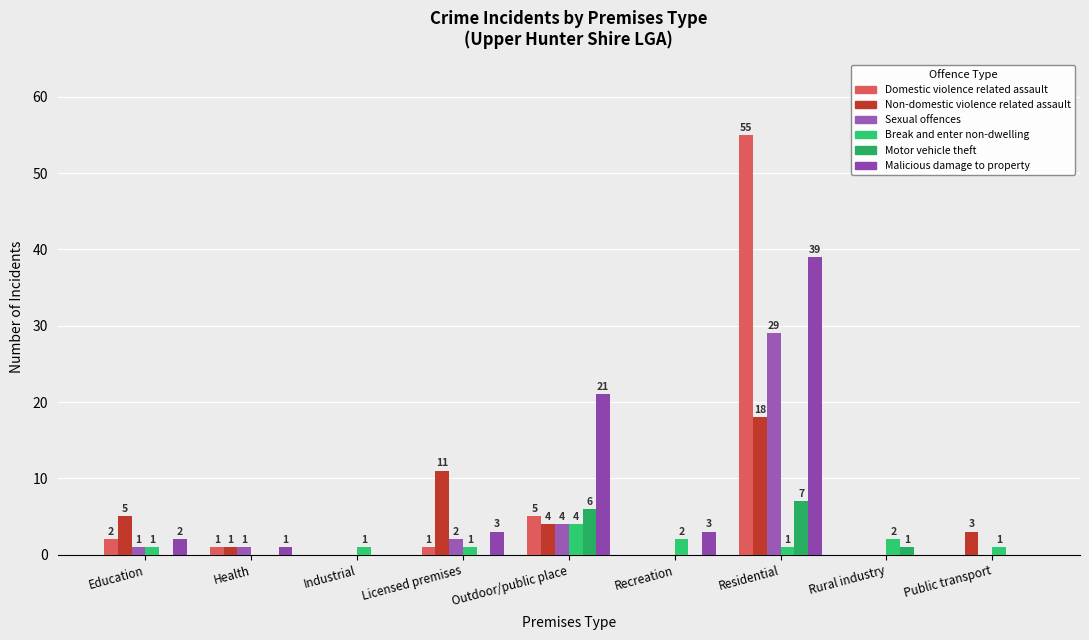

Reading right to left, list all the values displayed in this chart.

Domestic violence related assault: Public transport=0	Rural industry=0	Residential=55	Recreation=0	Outdoor/public place=5	Licensed premises=1	Industrial=0	Health=1	Education=2
Non-domestic violence related assault: Public transport=3	Rural industry=0	Residential=18	Recreation=0	Outdoor/public place=4	Licensed premises=11	Industrial=0	Health=1	Education=5
Sexual offences: Public transport=0	Rural industry=0	Residential=29	Recreation=0	Outdoor/public place=4	Licensed premises=2	Industrial=0	Health=1	Education=1
Break and enter non-dwelling: Public transport=1	Rural industry=2	Residential=1	Recreation=2	Outdoor/public place=4	Licensed premises=1	Industrial=1	Health=0	Education=1
Motor vehicle theft: Public transport=0	Rural industry=1	Residential=7	Recreation=0	Outdoor/public place=6	Licensed premises=0	Industrial=0	Health=0	Education=0
Malicious damage to property: Public transport=0	Rural industry=0	Residential=39	Recreation=3	Outdoor/public place=21	Licensed premises=3	Industrial=0	Health=1	Education=2